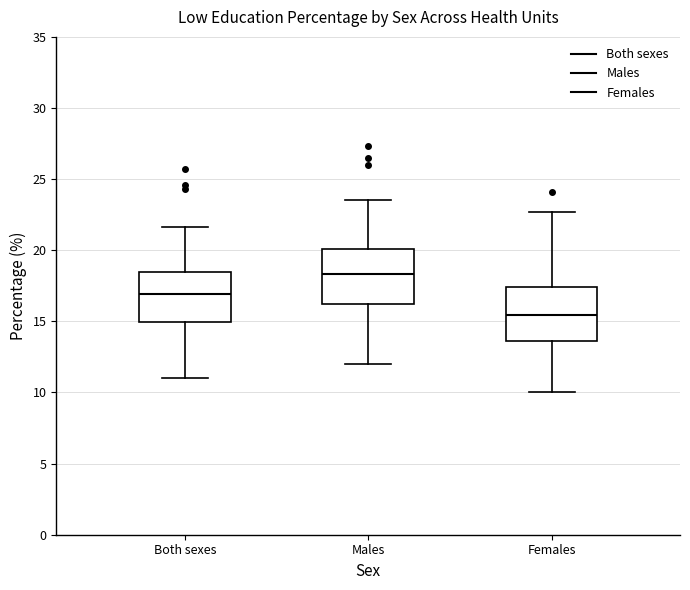

Where is the lower edge of the box for Both sexes on the y-axis? The values are not printed on the chart, so give them approximately, as read against the axis.

15.0